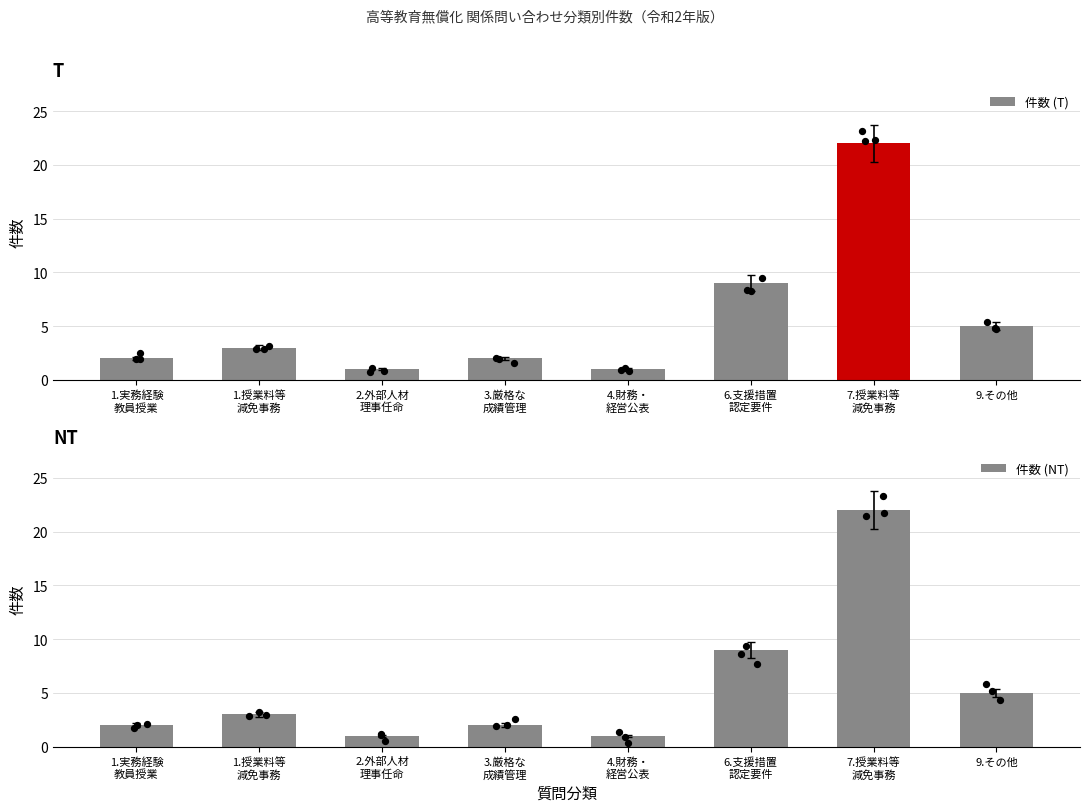

Is the value of 件数 (T) at 1.授業料等
減免事務 greater than the value of 件数 (NT) at 3.厳格な
成績管理?

Yes